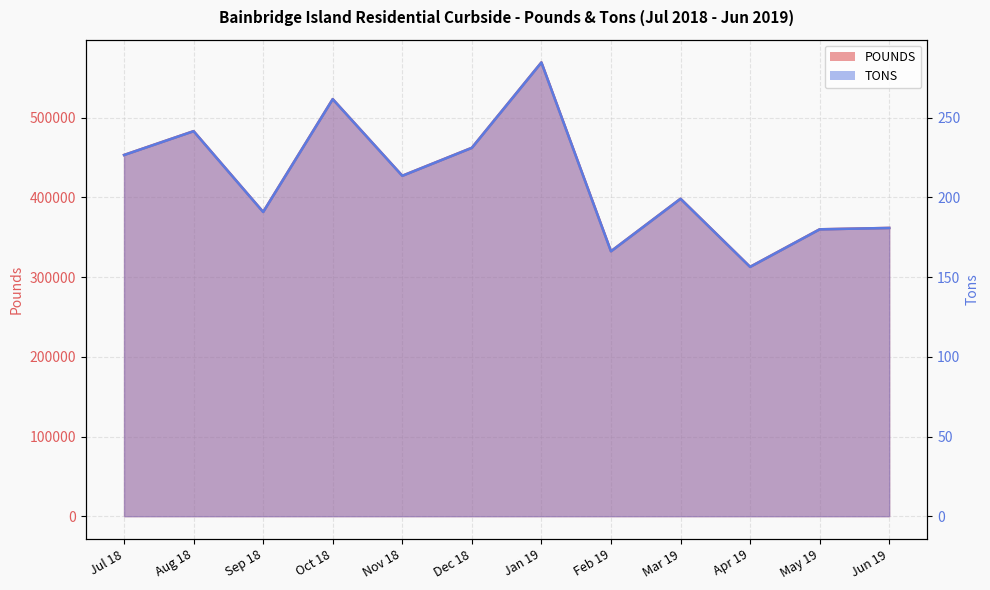

True or false: TONS and POUNDS intersect in this chart.

False